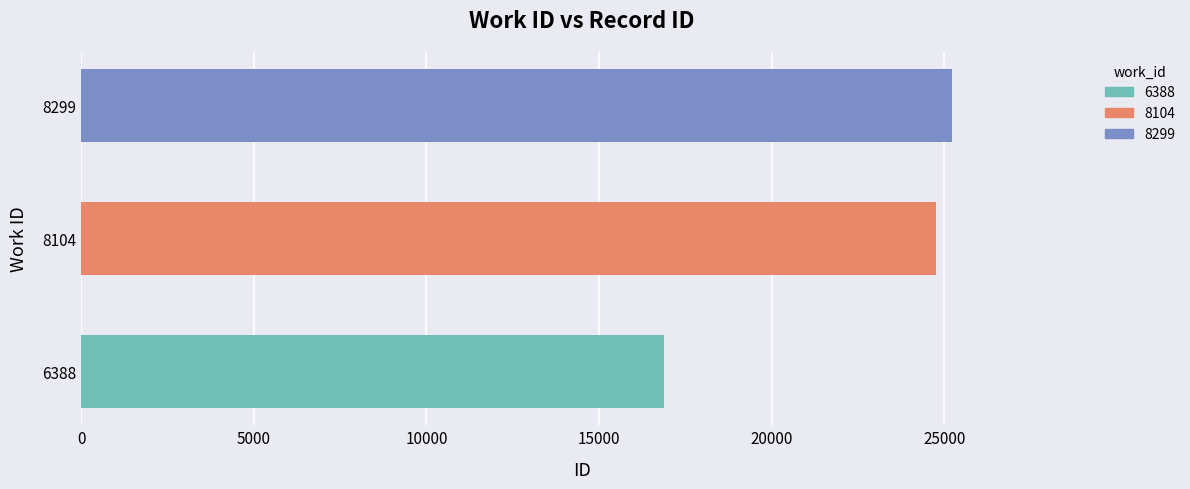

Are the bars horizontal?

Yes